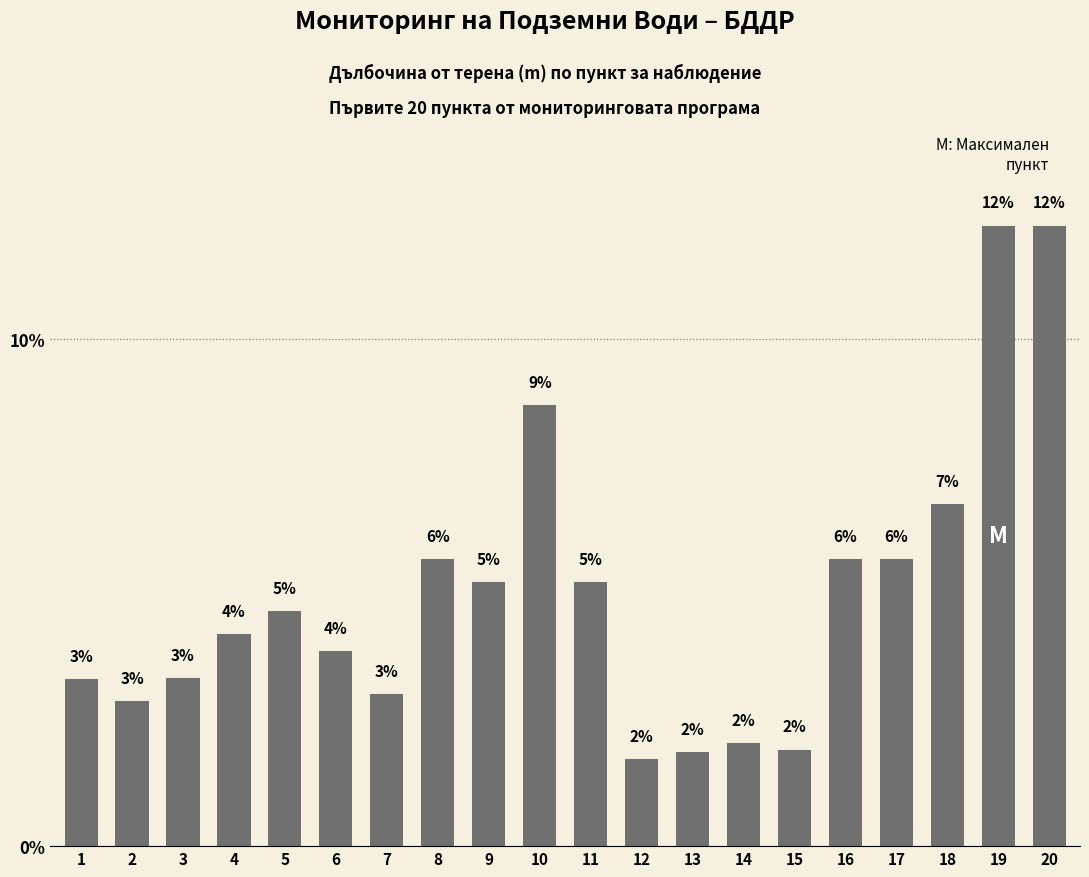

Does the chart contain any negative values?

No